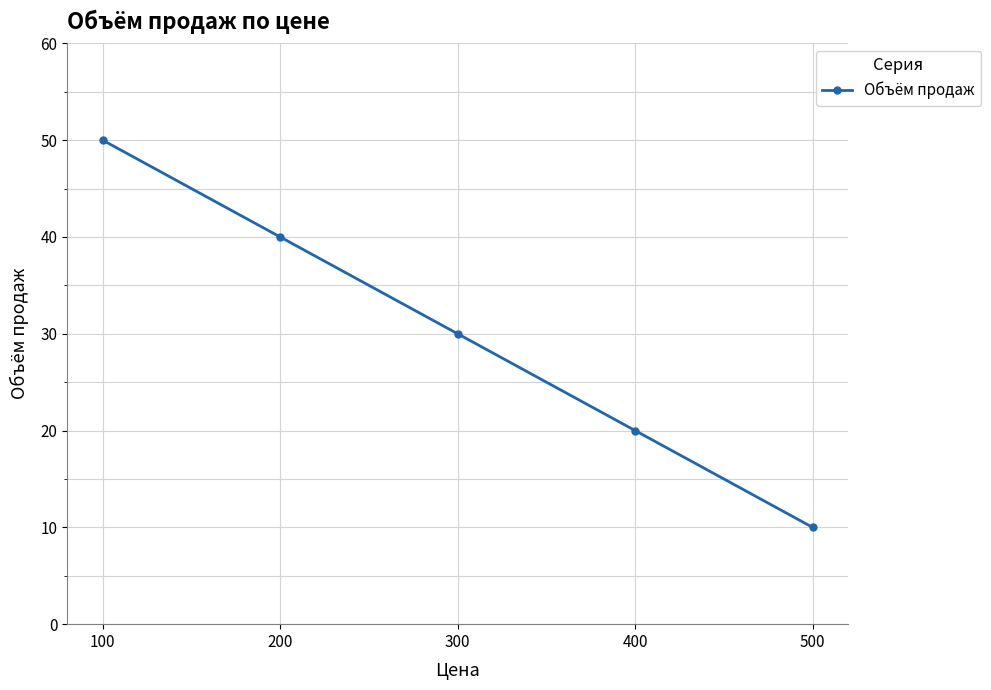

At which category does the chart reach its peak across all series?

100